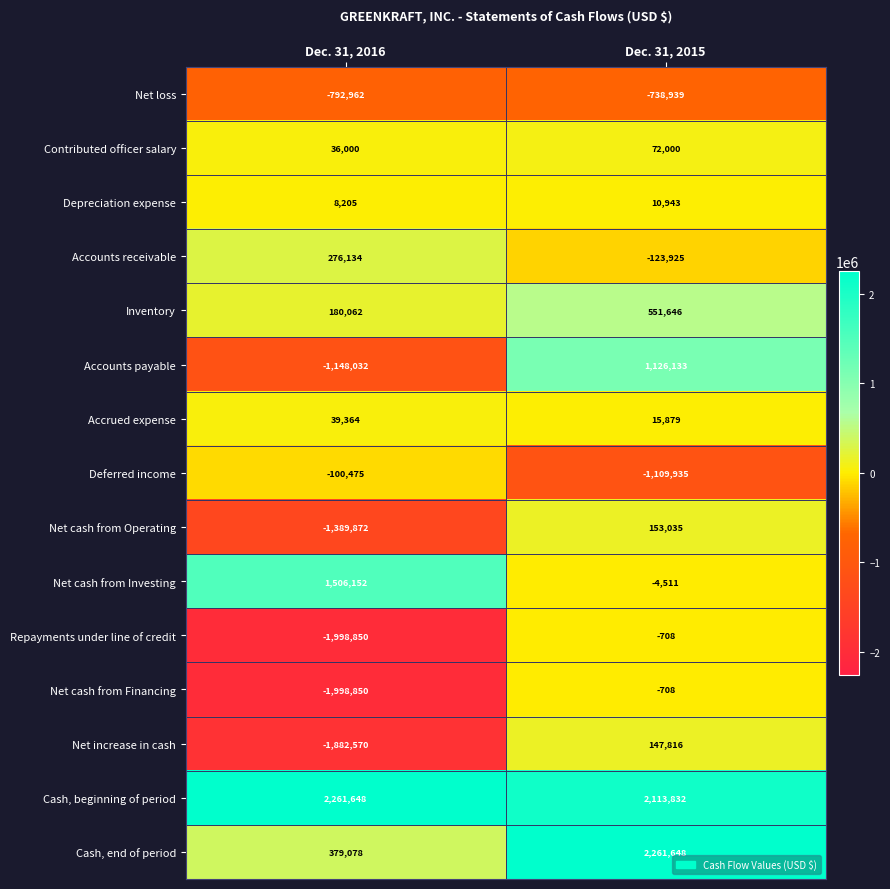

True or false: Net loss has a value of -1319598 at Dec. 31, 2016.

False